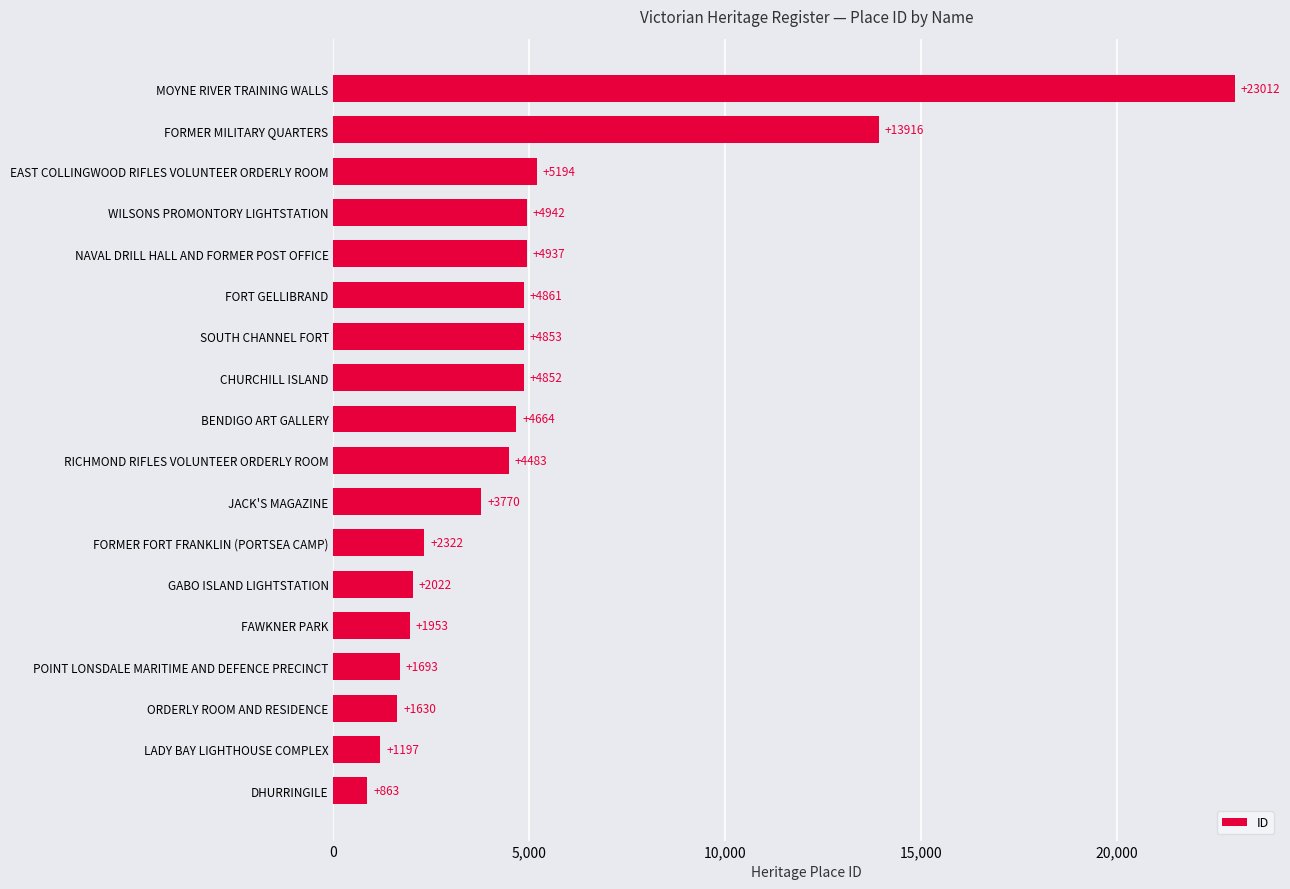

At which label is the value closest to 11937?

FORMER MILITARY QUARTERS